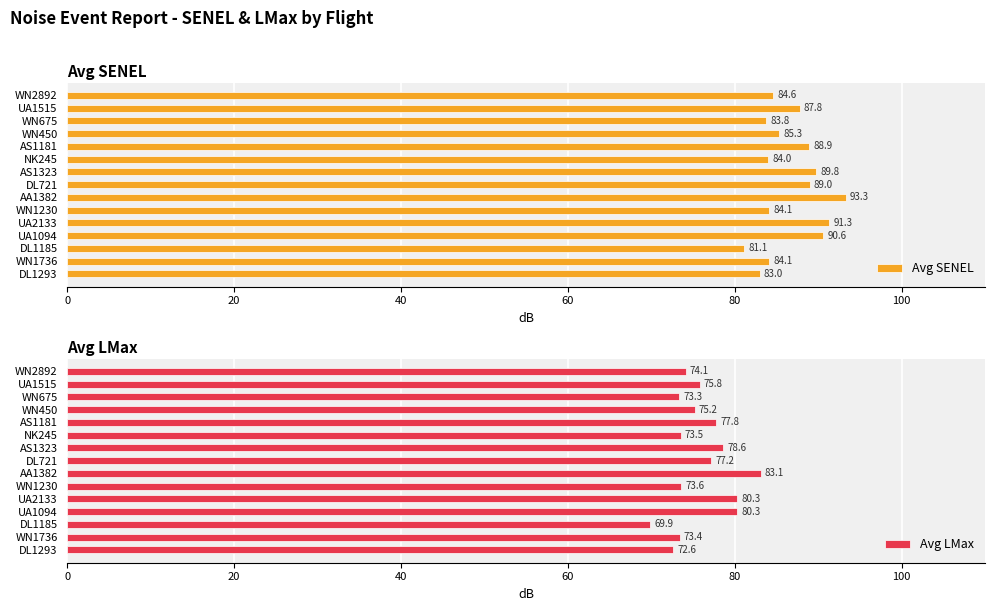

How many bars are there in total?

30